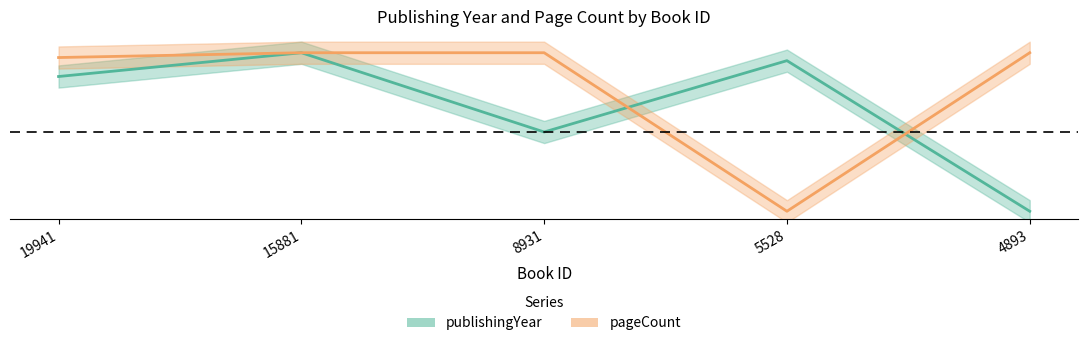

What are all the series names shown in the legend?

publishingYear, pageCount